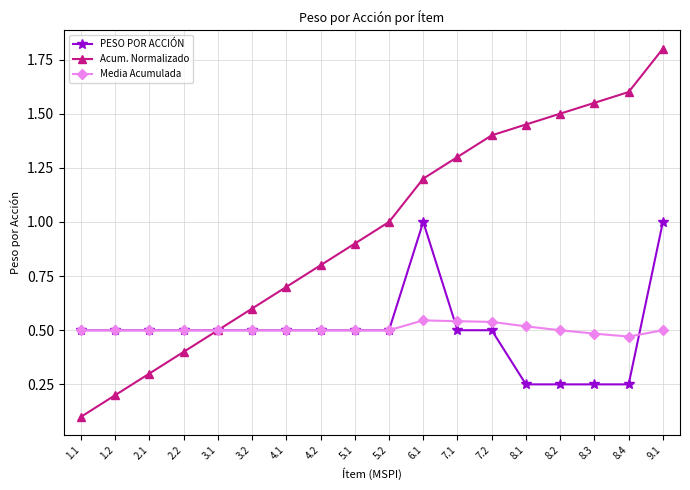

List the series in order of their peak value, lowest first.

Media Acumulada, PESO POR ACCIÓN, Acum. Normalizado